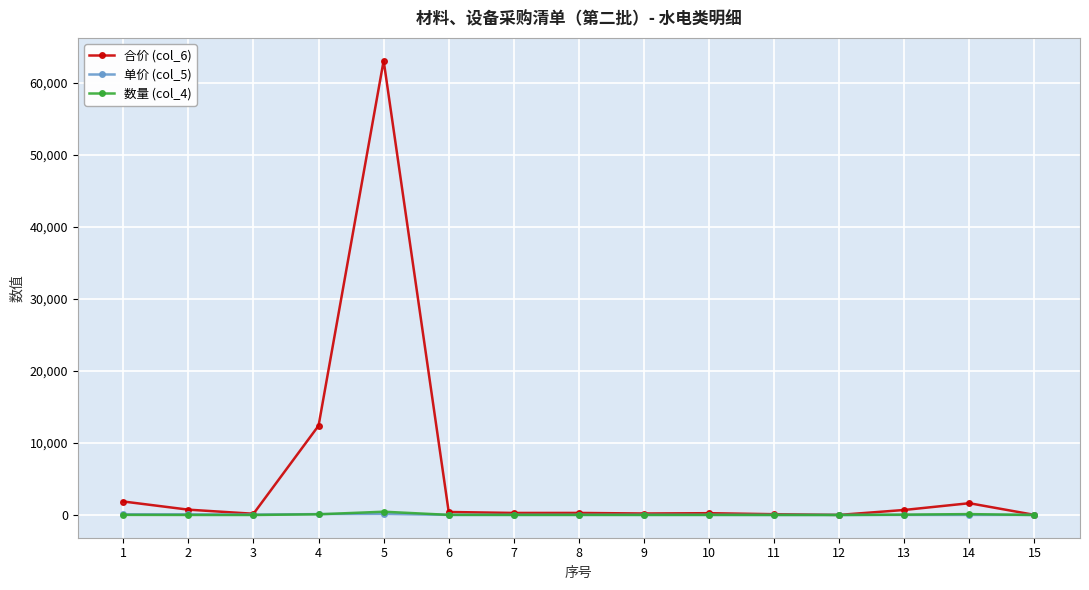

At which label does 数量 (col_4) first exceed 12?

1